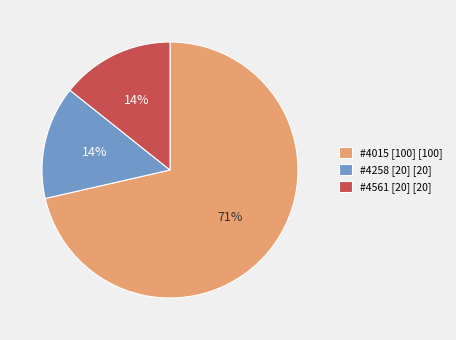

Is the sum of #4561 [20] [20] and #4015 [100] [100] greater than half?

Yes